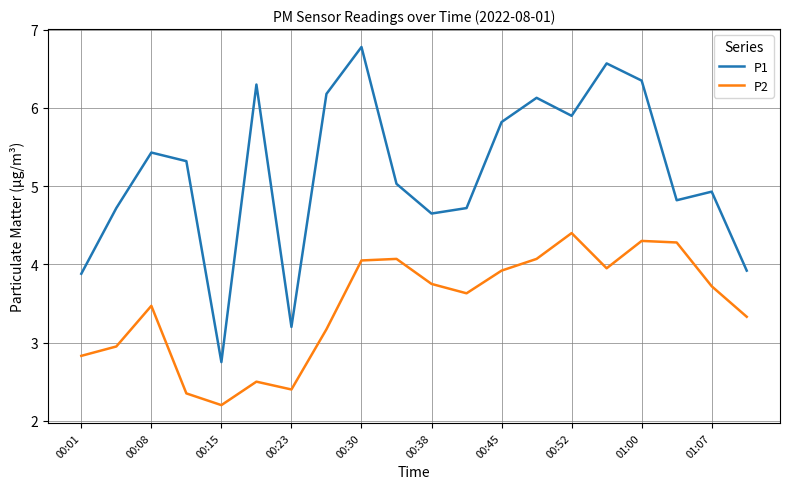

What are all the series names shown in the legend?

P1, P2